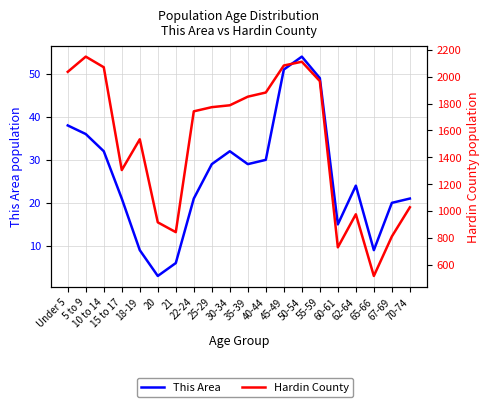

At which label does This Area reach its peak?

50-54